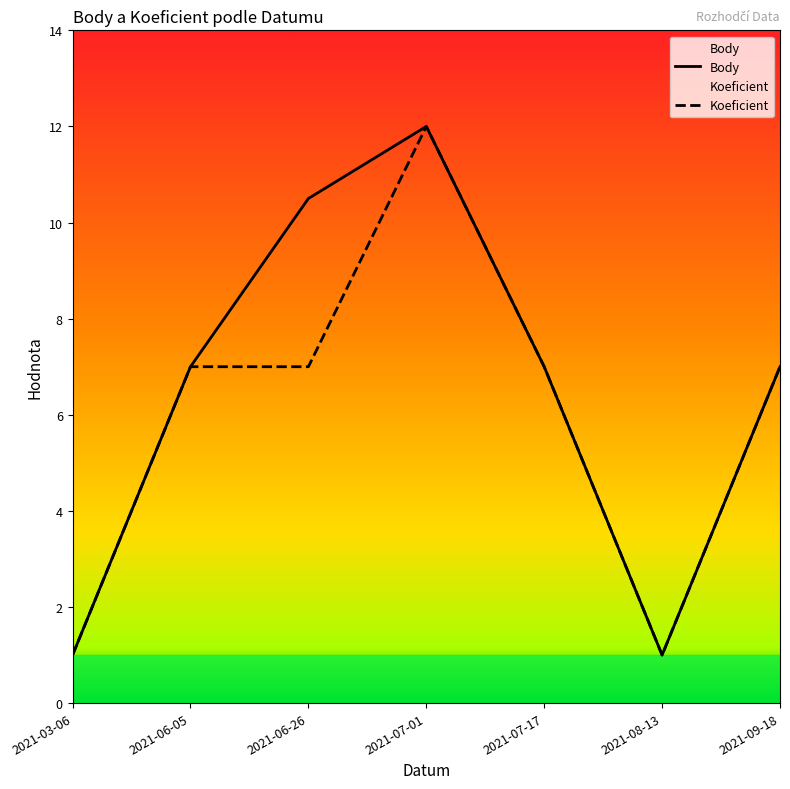

Where does the Body series first go above 7?

2021-06-26